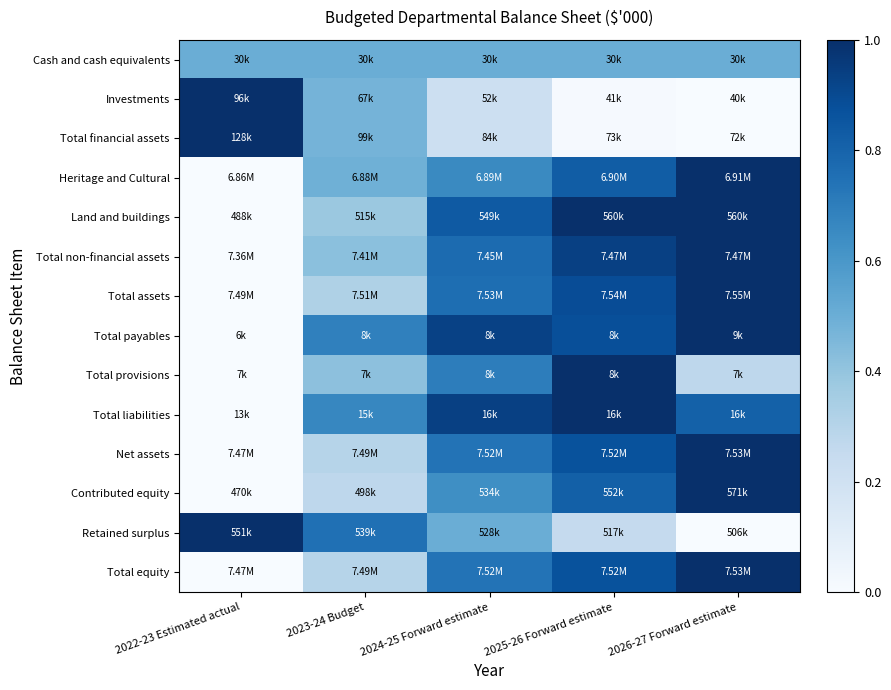

What is the spread (max minus min) of values at 2023-24 Budget?

0.5